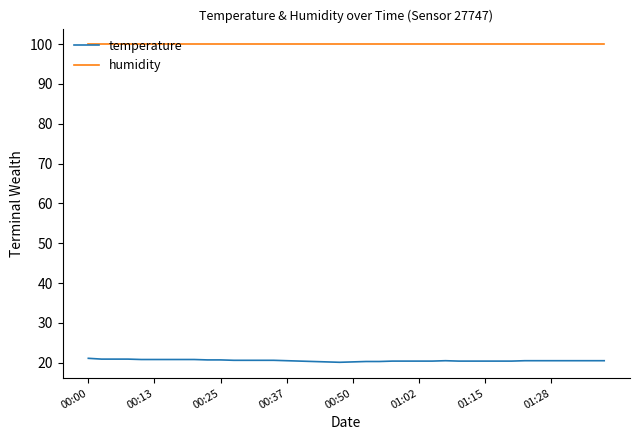

List the series in order of their overall mean, highest first.

humidity, temperature